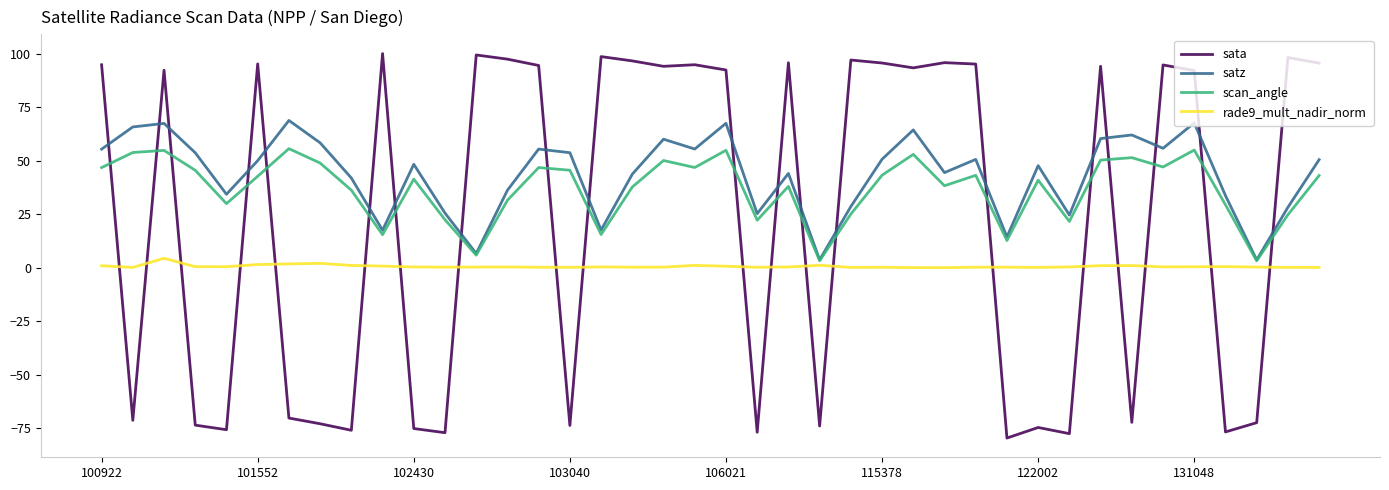

In rade9_mult_nadir_norm, how many points are higher than both neighbors (excluding endpoints)?

10